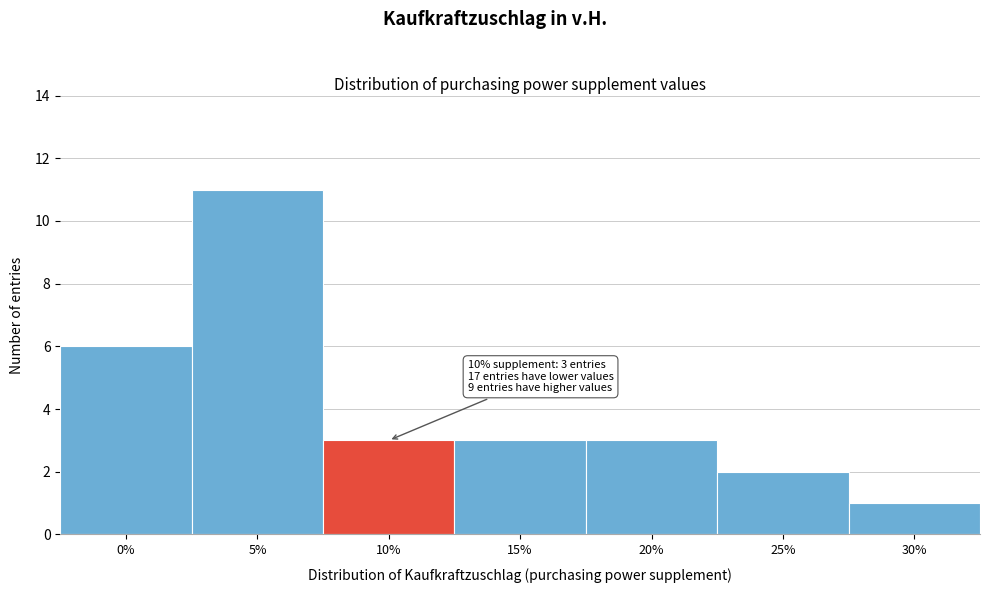

Reading left to right, extract all data points from this chart.

6	11	3	3	3	2	1